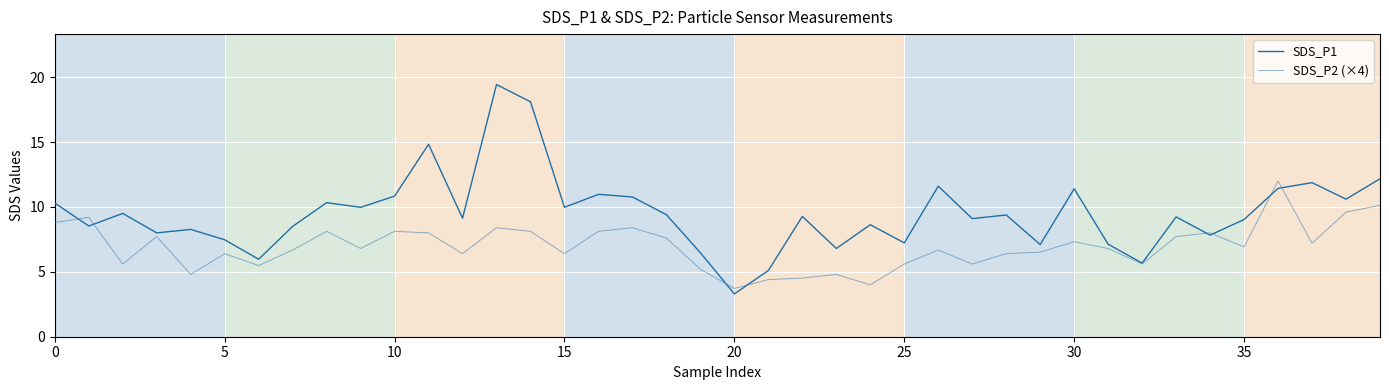

What is the average value of the SDS_P2 (×4) series?

6.9